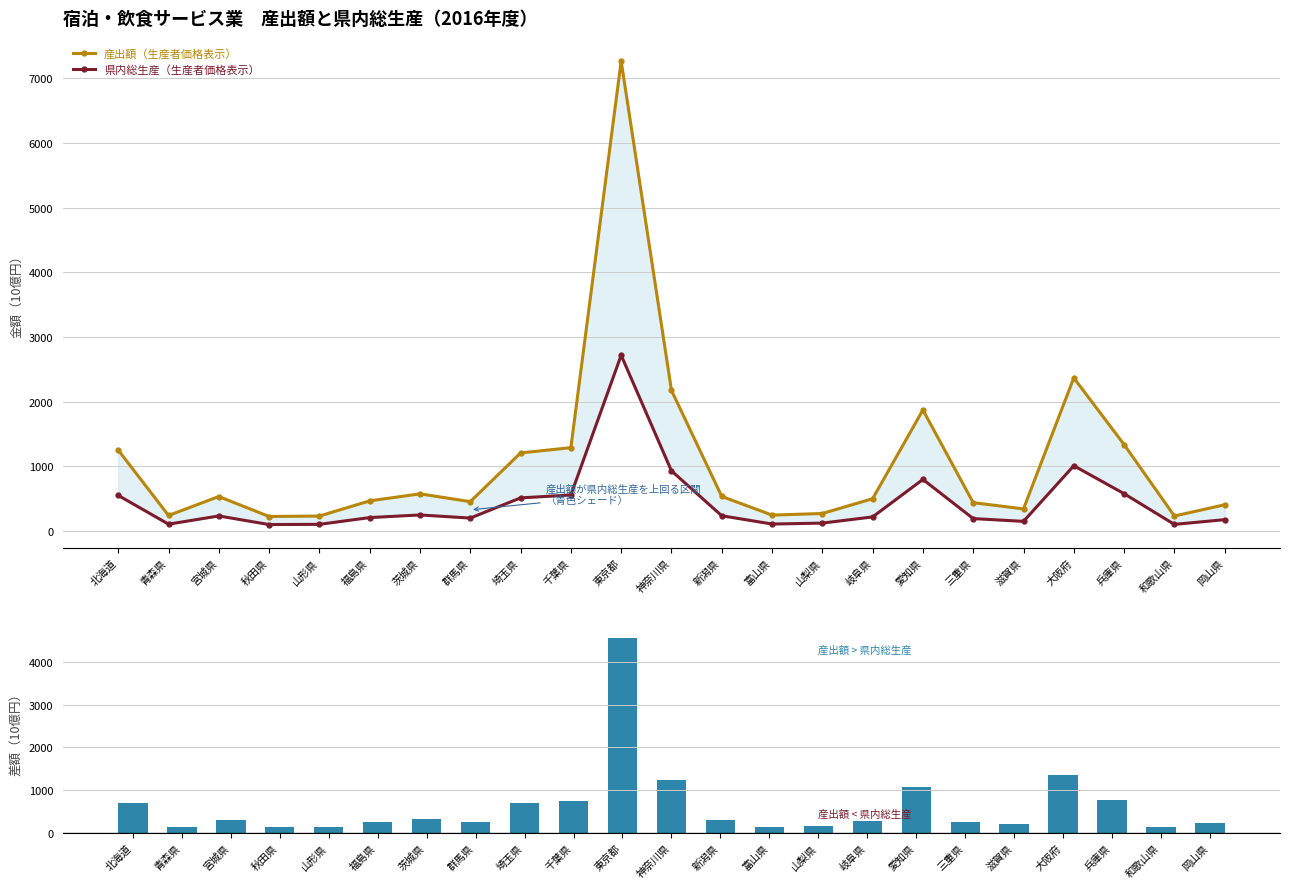

What is the total value across all series at 山形県?

460.7